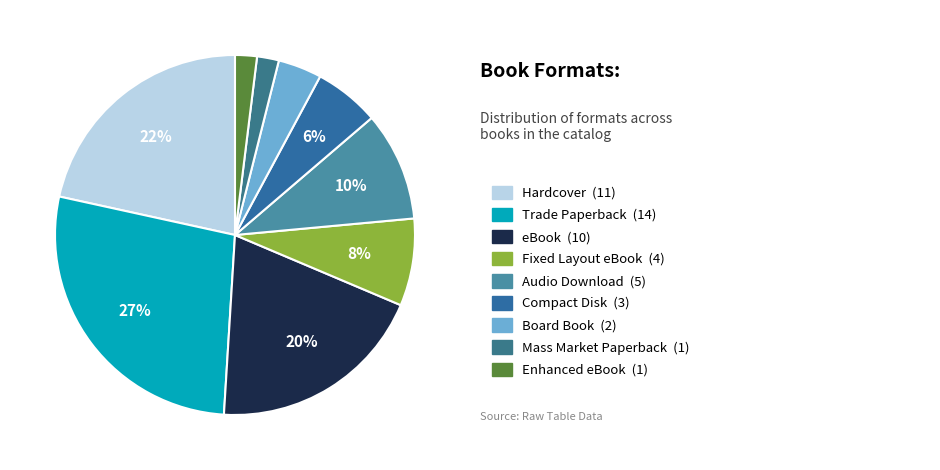

How many segments does this pie chart have?

9